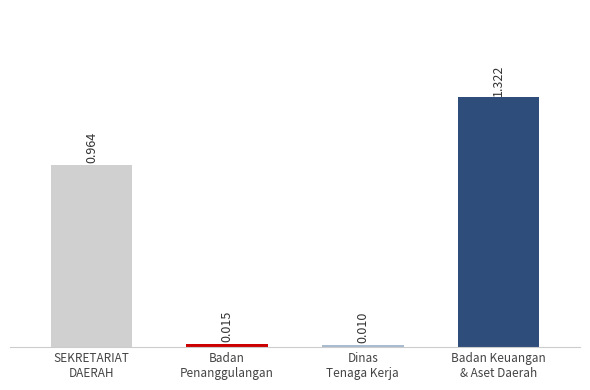

What position from the left is SEKRETARIAT
DAERAH?

1